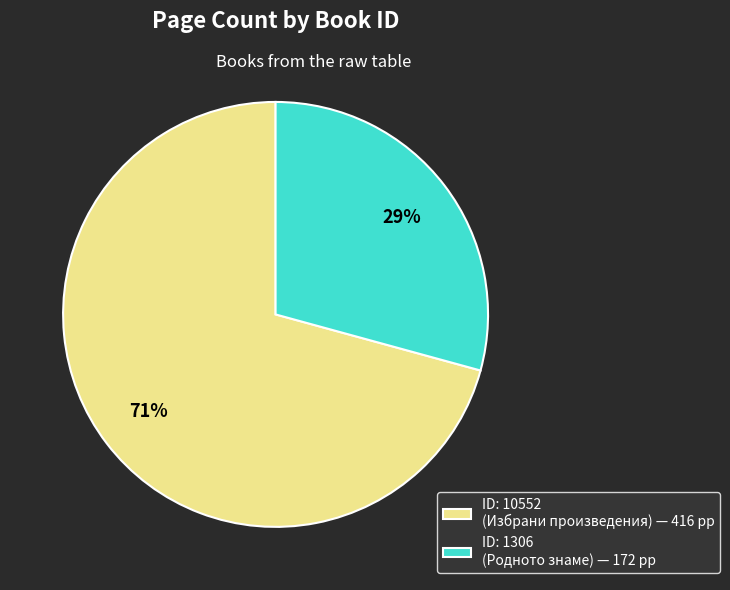

Count the number of slices in the pie.

2